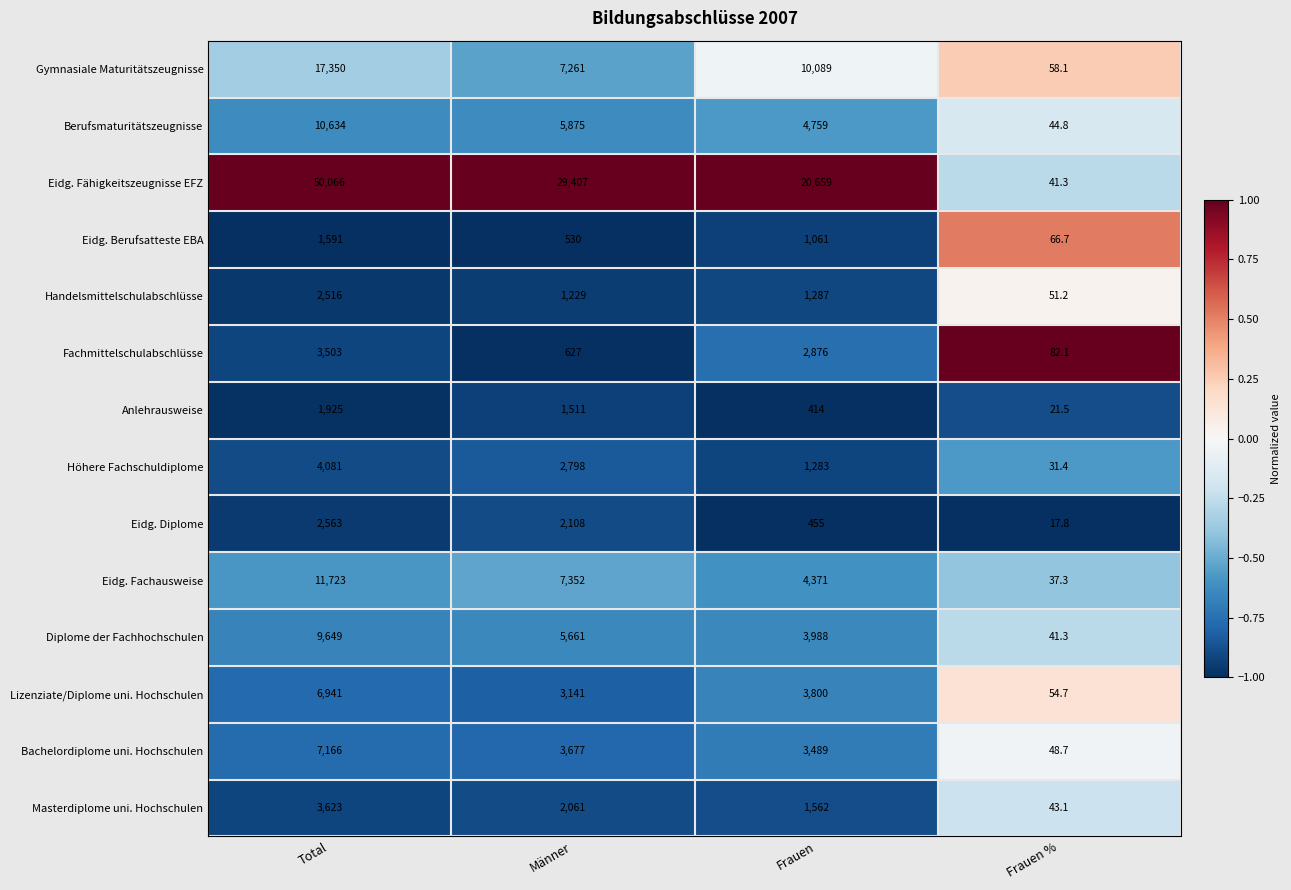

The Lizenziate/Diplome uni. Hochschulen series shows 86.2 at Frauen %. True or false?

False